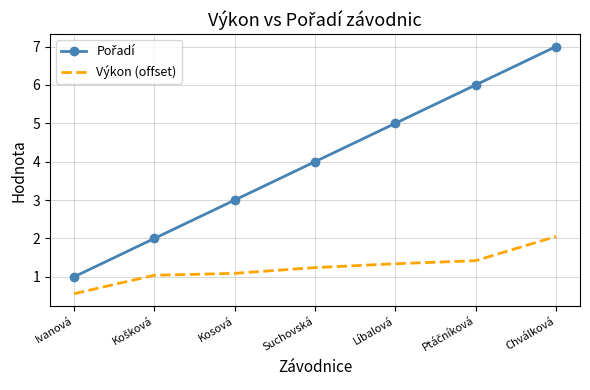

What position from the left is Suchovská?

4